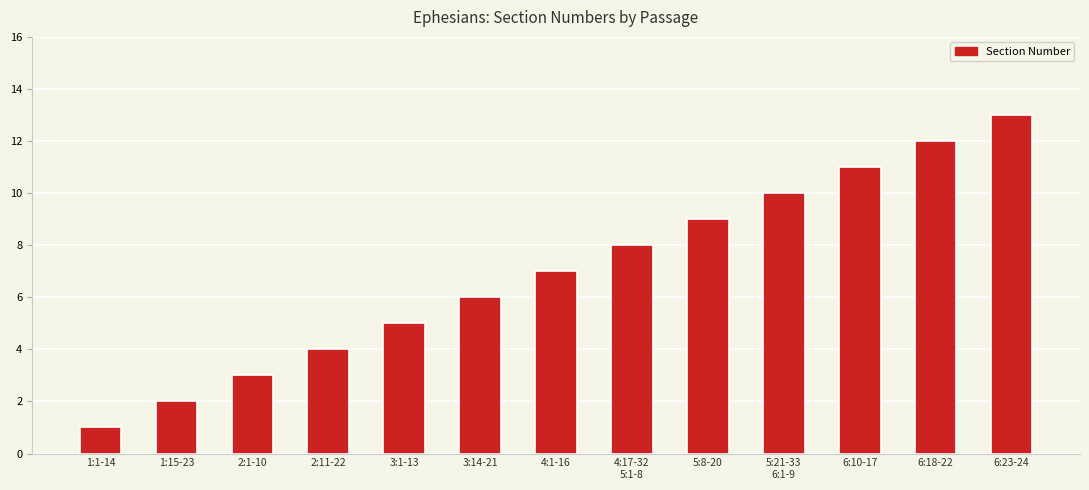

At which category does the chart reach its minimum across all series?

1:1-14